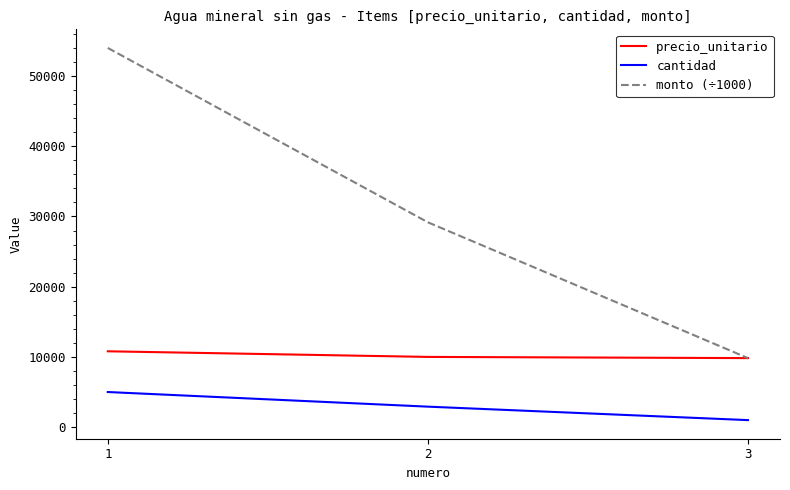

What is the greatest value displayed?

54000